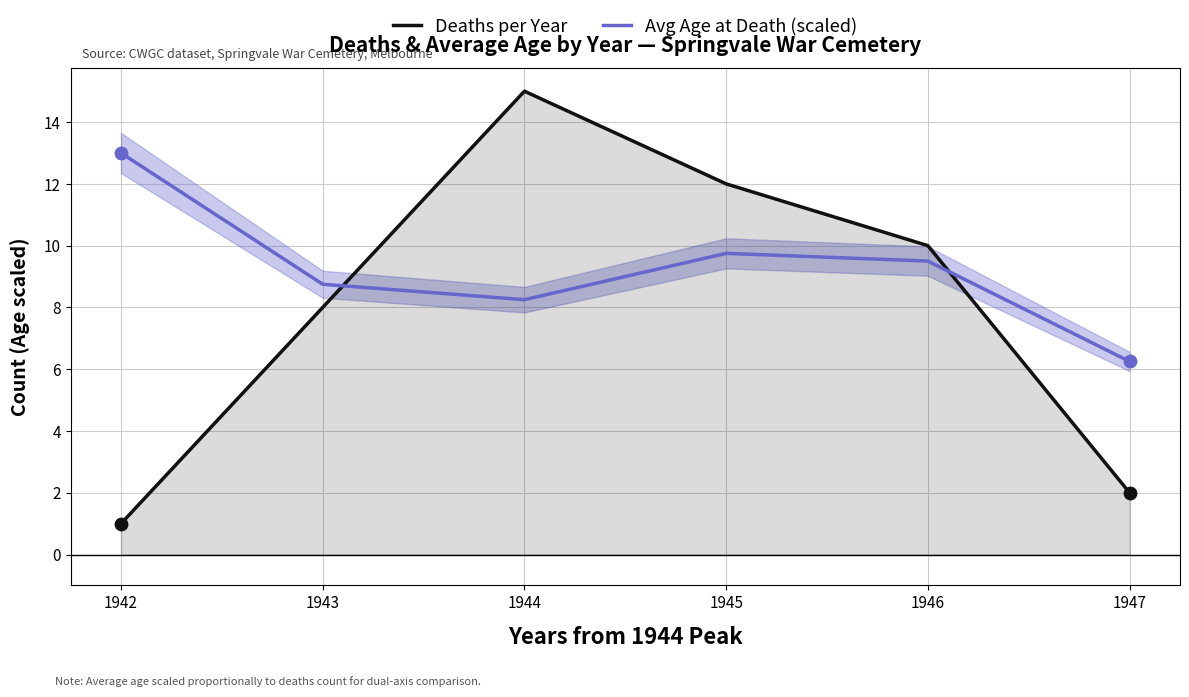

Is the value of Deaths per Year at 1943 greater than the value of Avg Age at Death (scaled) at 1943?

No